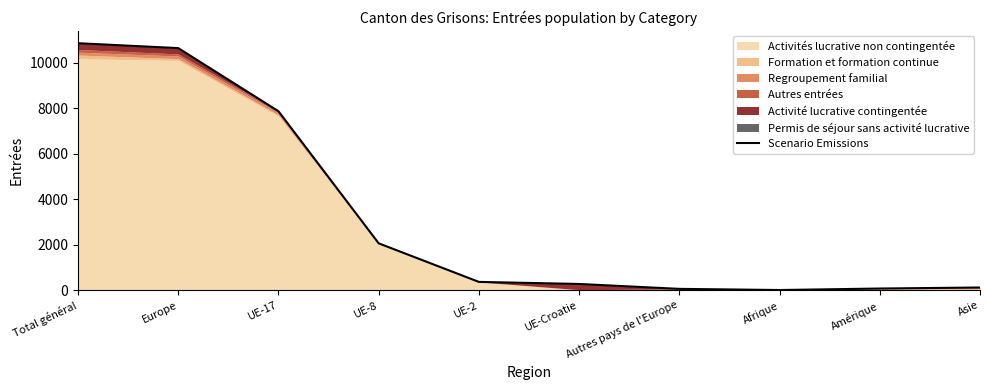

What is the value of the 5th point from the left?

367